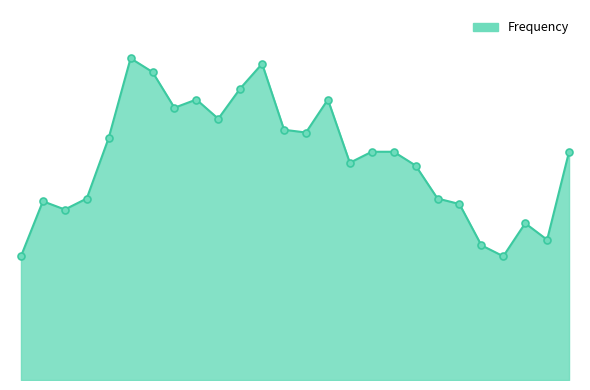

Does the chart have visible grid lines?

No